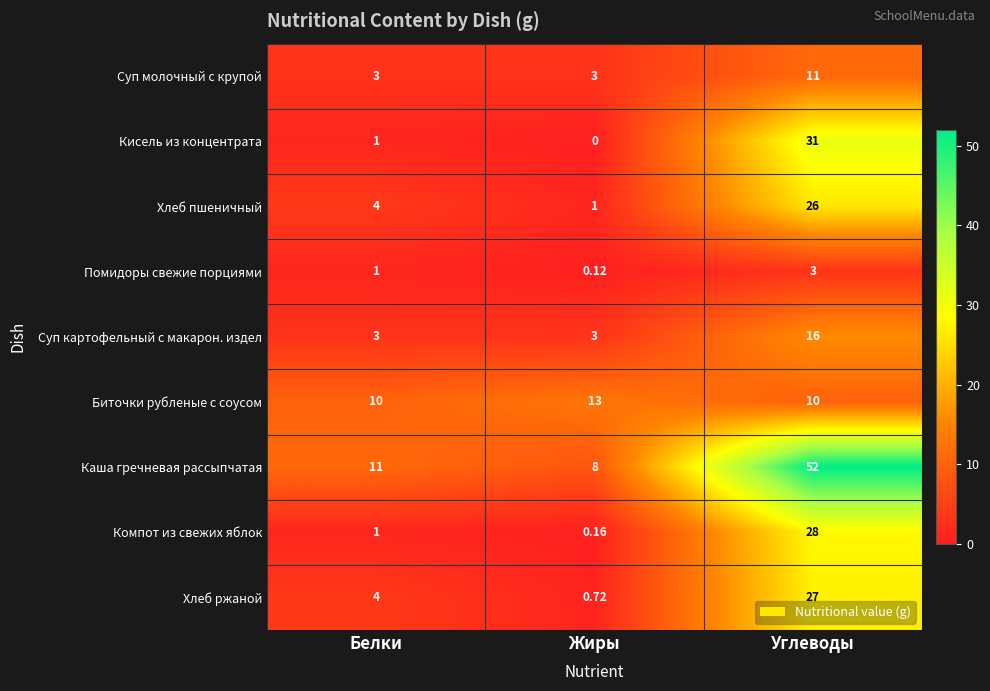

Which series has the largest total across all categories?

Каша гречневая рассыпчатая